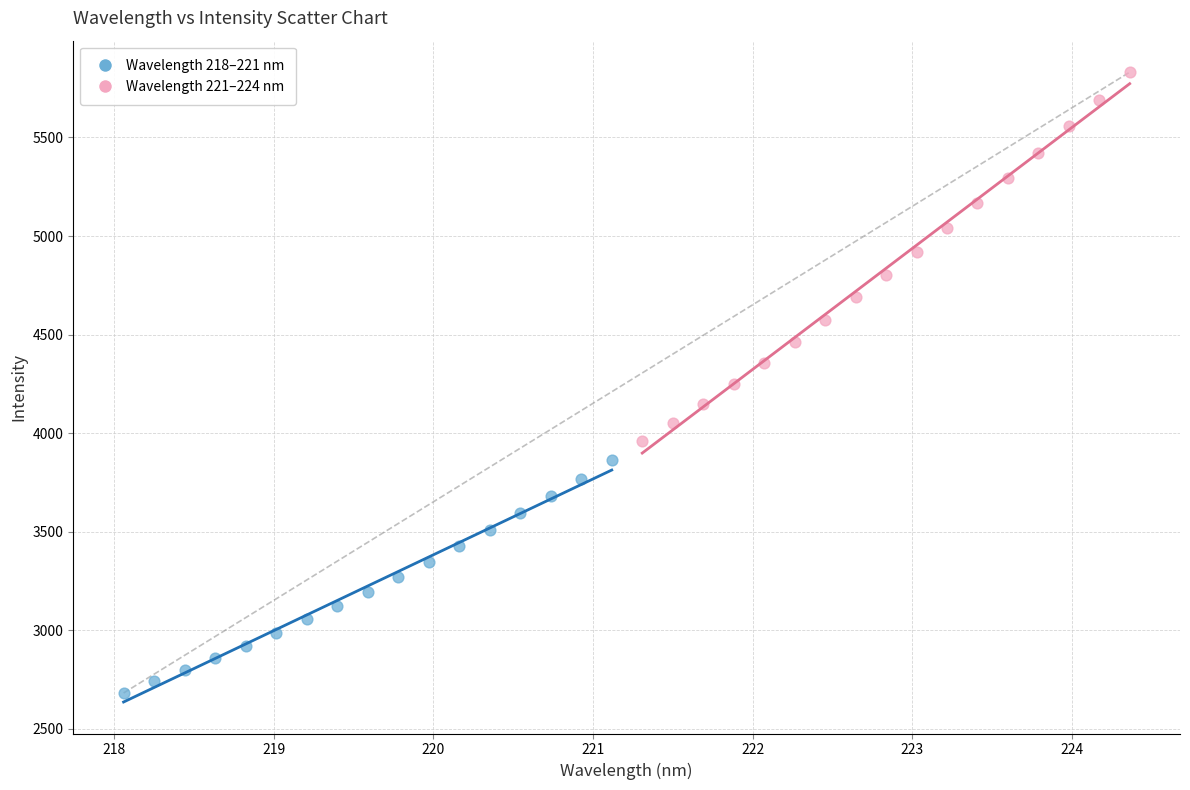

Which series contains the lowest Y value?

Wavelength 218–221 nm